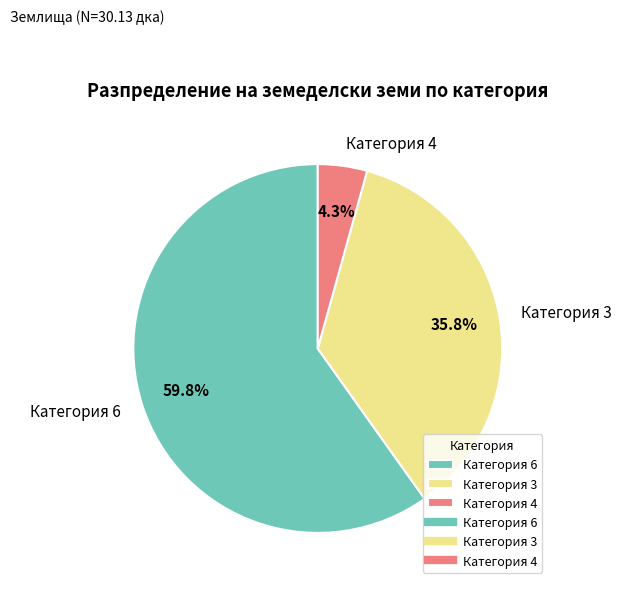

How many segments does this pie chart have?

3